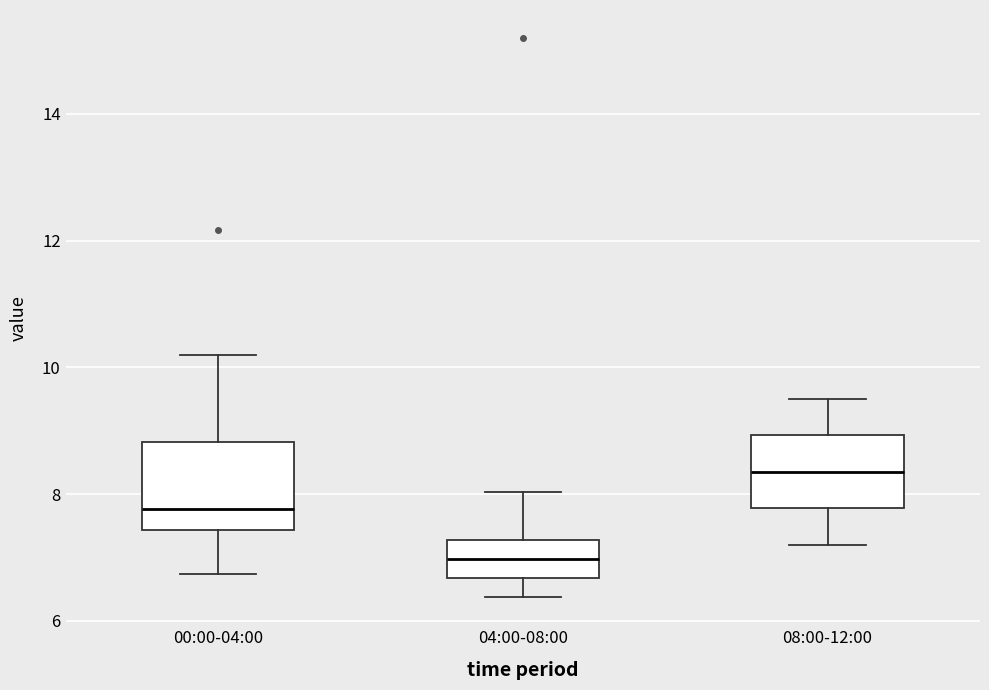

Which box's median line is the lowest?

04:00-08:00